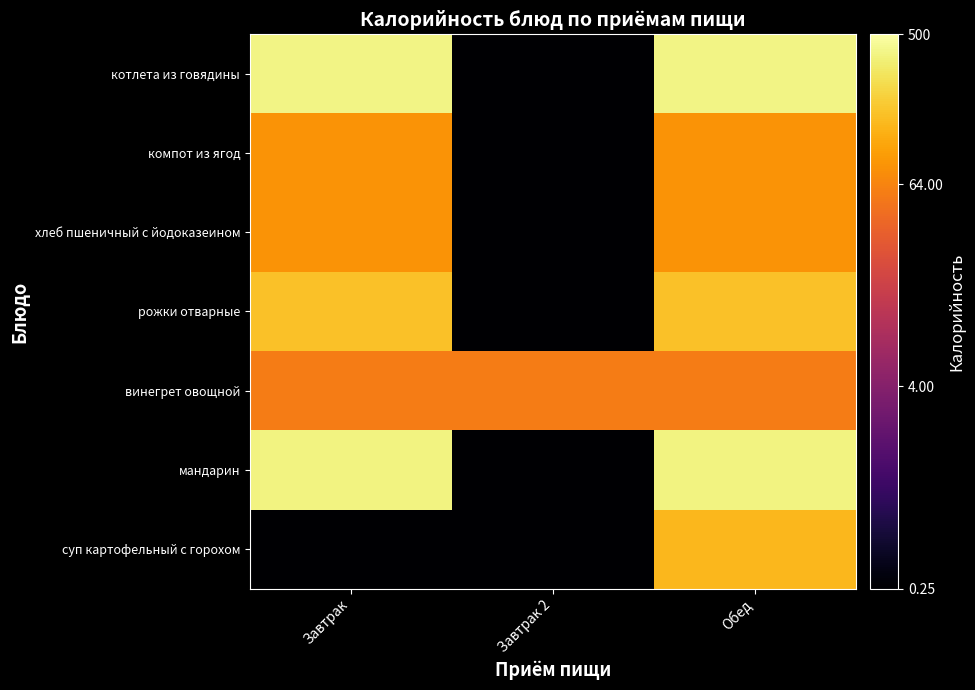

What is the total value across all series at Обед?

1296.0